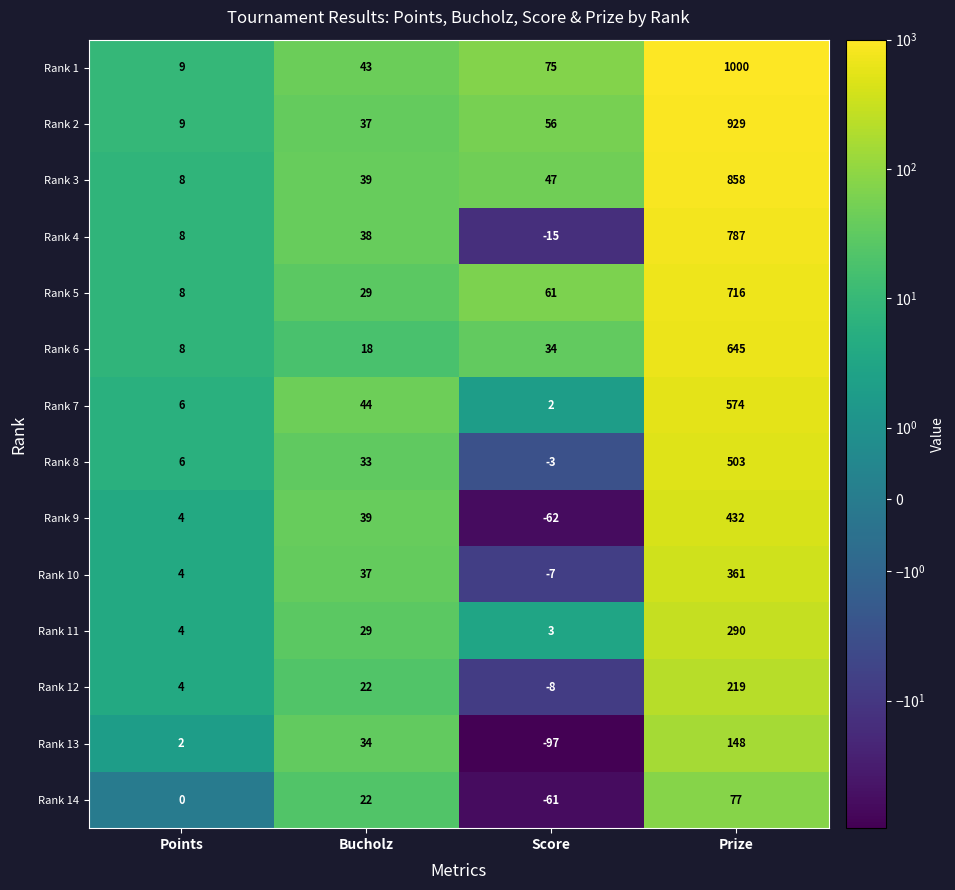

Between Points and Score, which series saw the biggest shift?

Rank 13